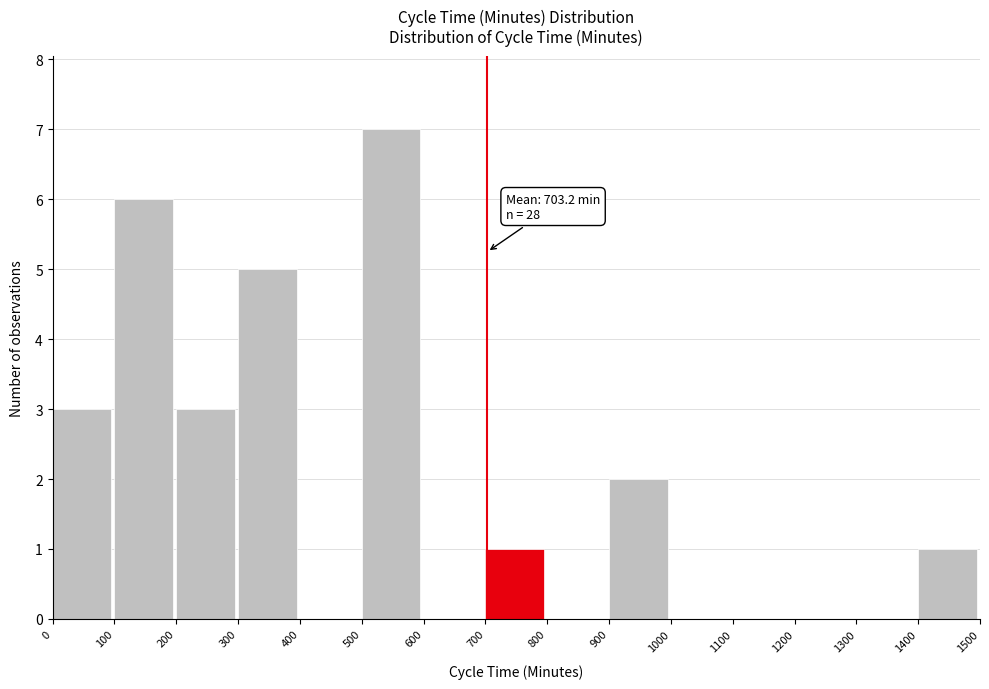

Over which range of the x-axis is the bar tallest?

500 to 600